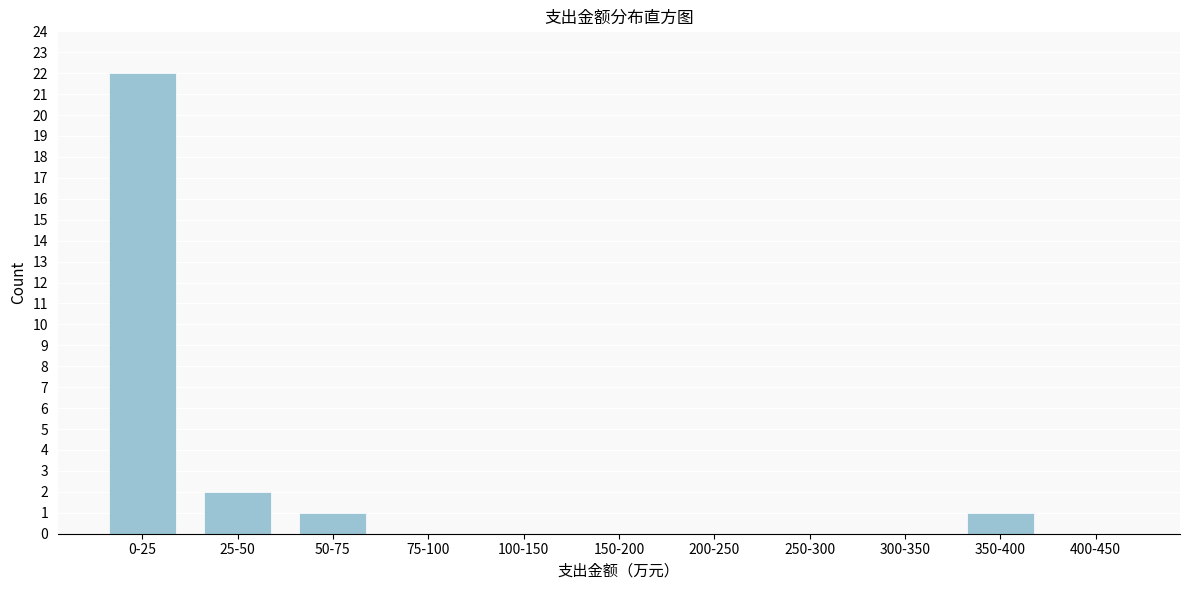

Reading left to right, transcribe all the data shown in this chart.

0-25=22	25-50=2	50-75=1	75-100=0	100-150=0	150-200=0	200-250=0	250-300=0	300-350=0	350-400=1	400-450=0